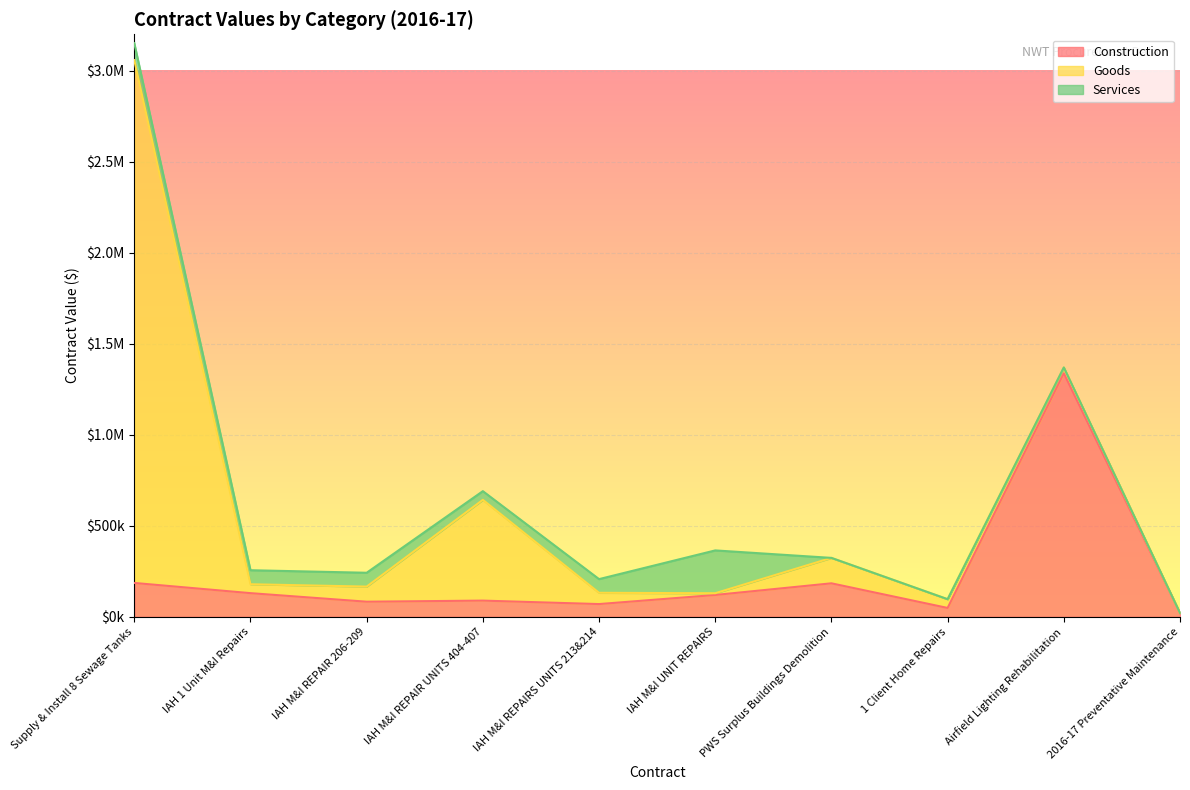

At which category is the sum across all series the highest?

Supply & Install 8 Sewage Tanks